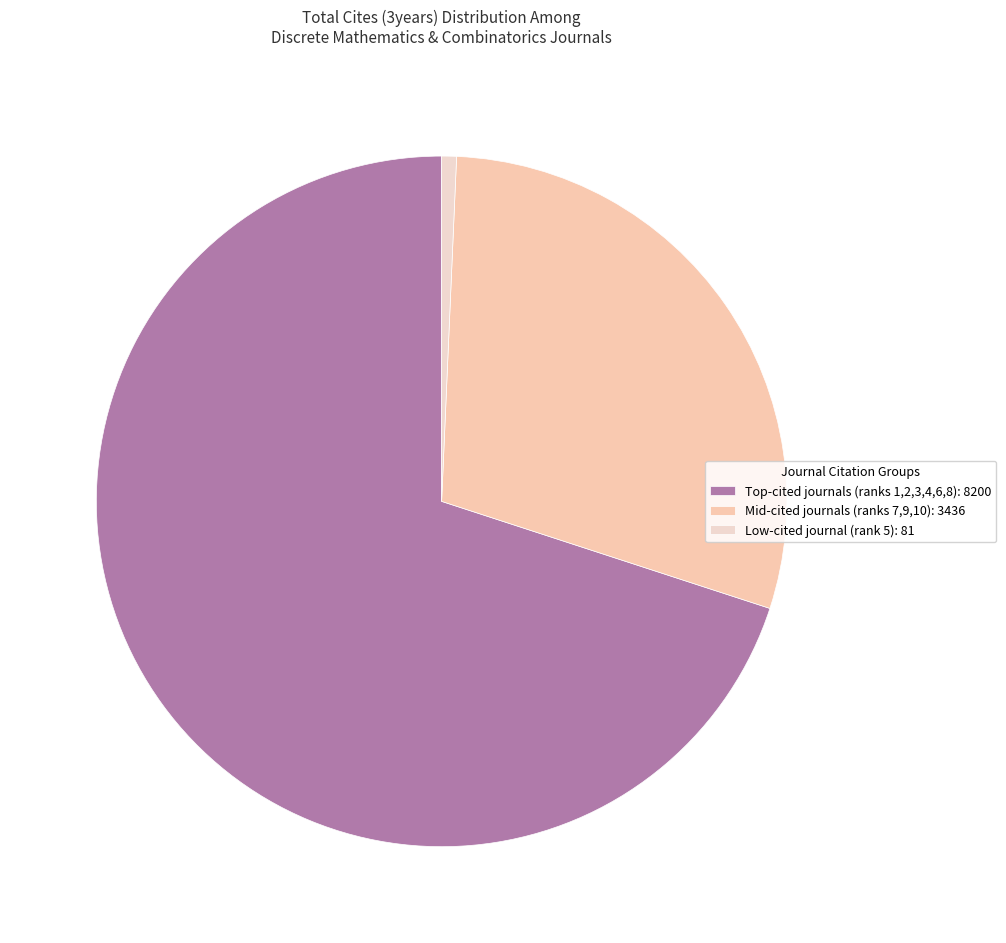

Is there a majority slice in this chart?

Yes